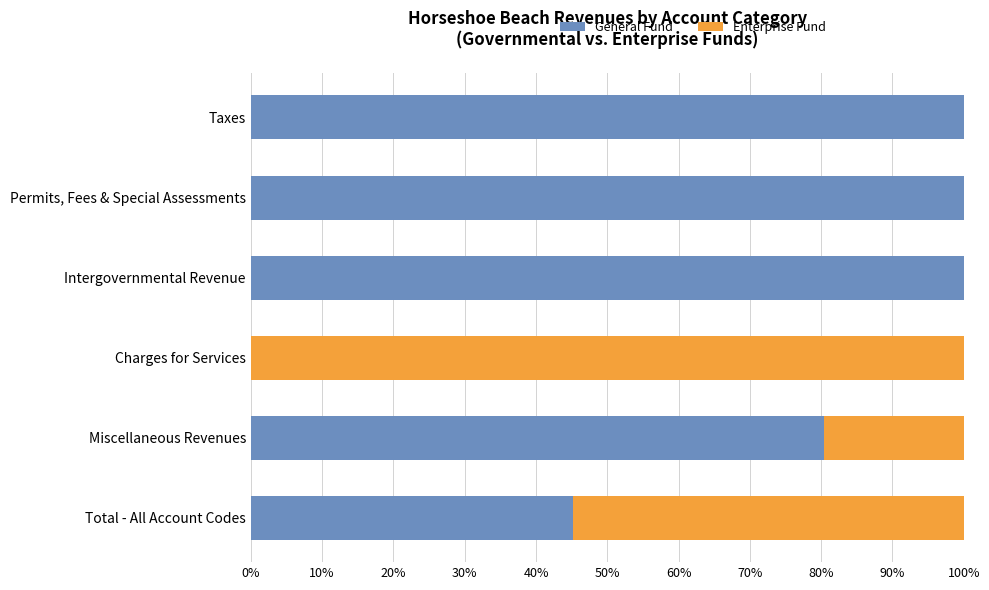

What is the sum of all General Fund values?

425.7